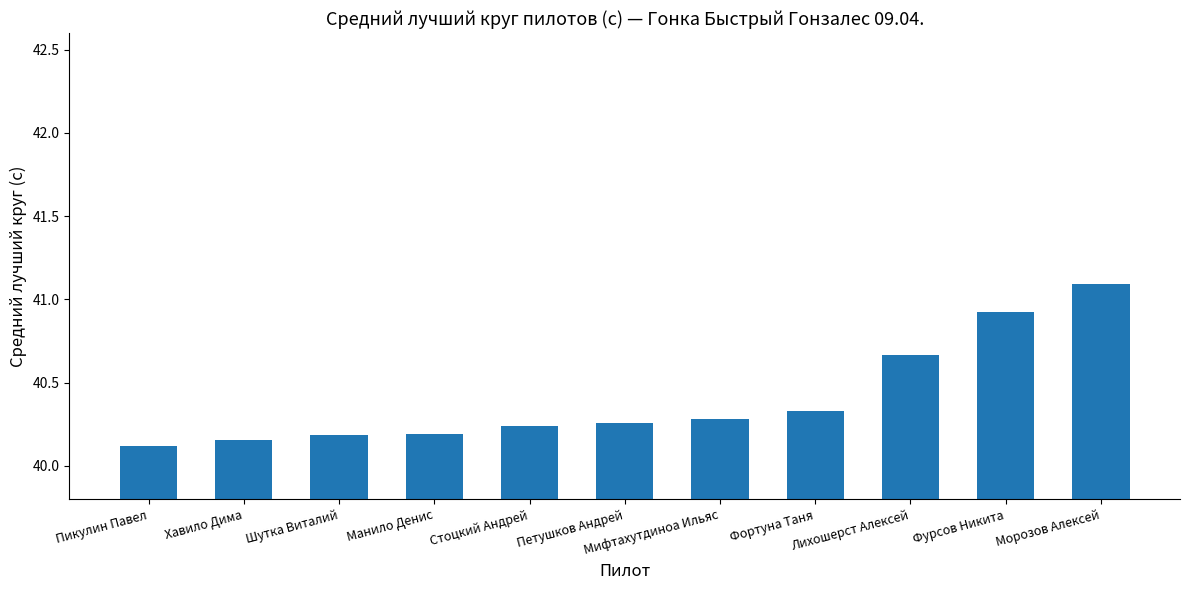

Approximately how many times larger is the value at Морозов Алексей compared to Шутка Виталий?

1.0